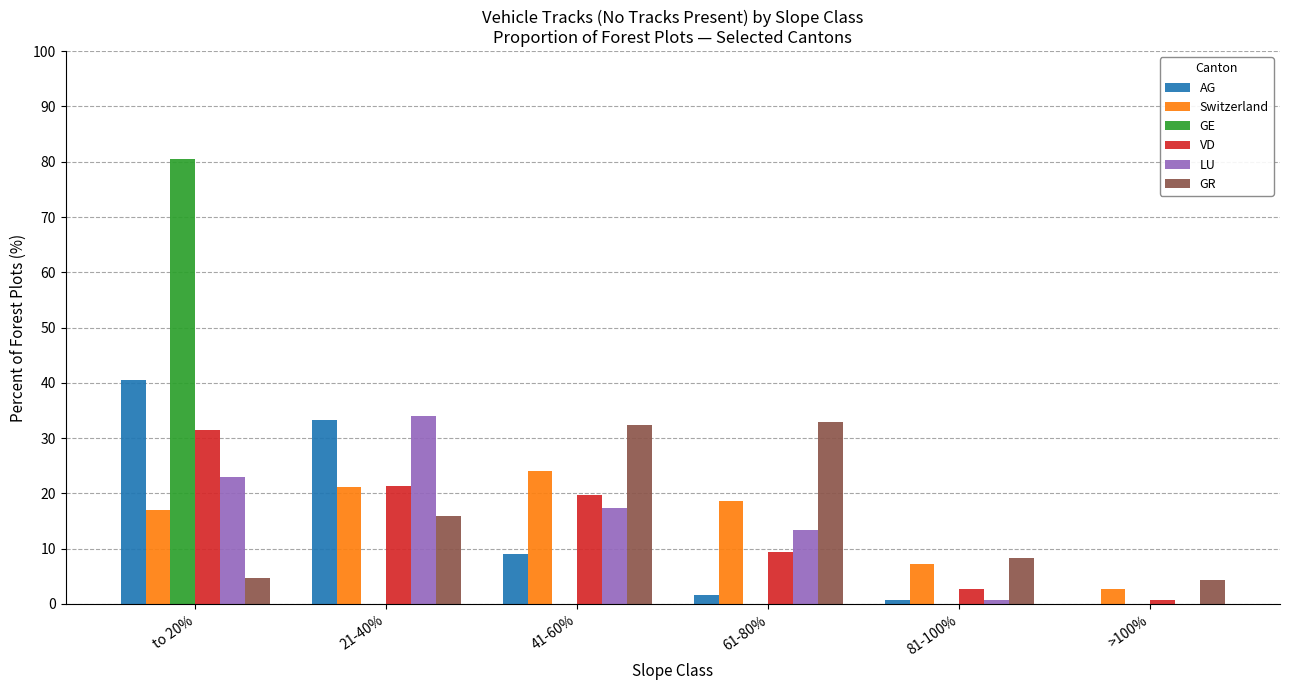

What is the total value across all series at to 20%?

197.2